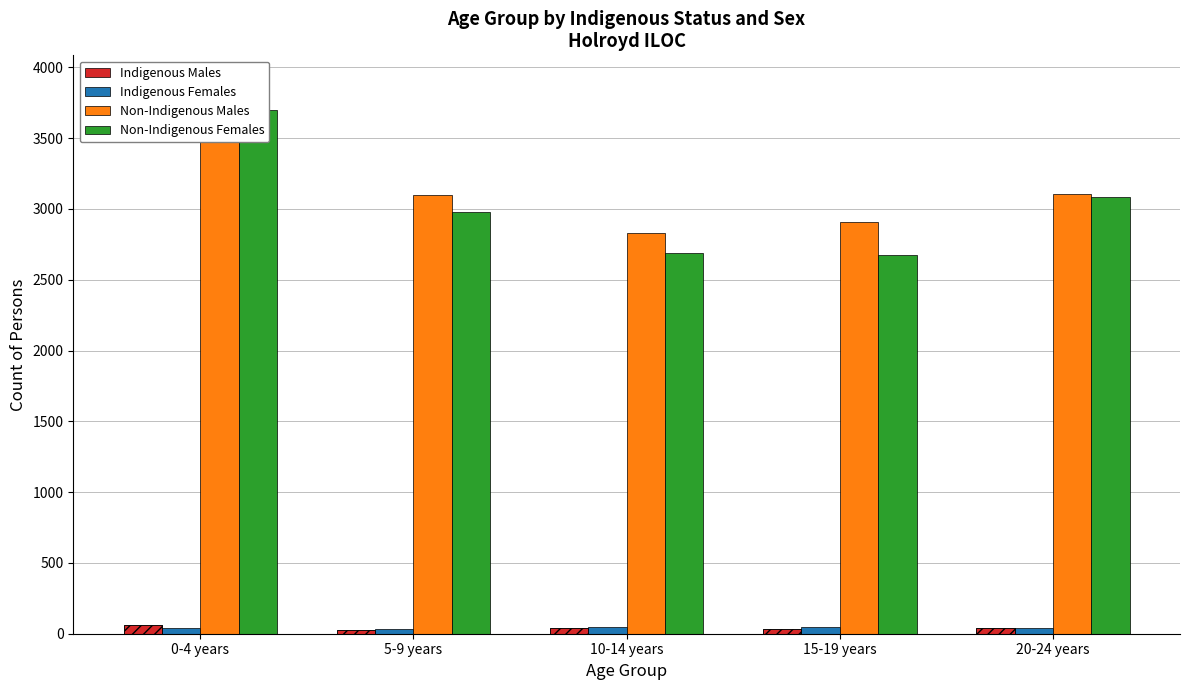

The value of Non-Indigenous Males at 0-4 years is 3890. True or false?

True